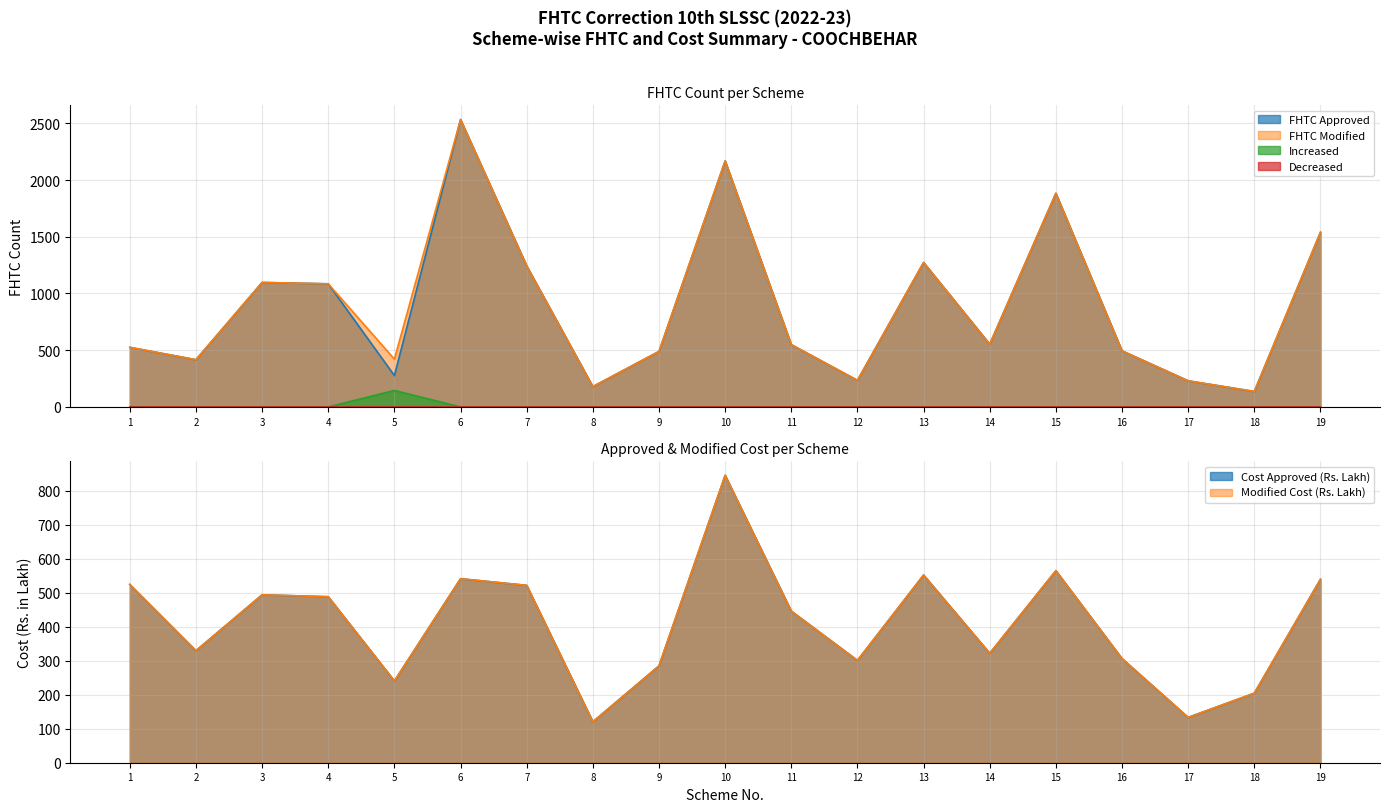

Where does the FHTC Modified series first go above 549?

3